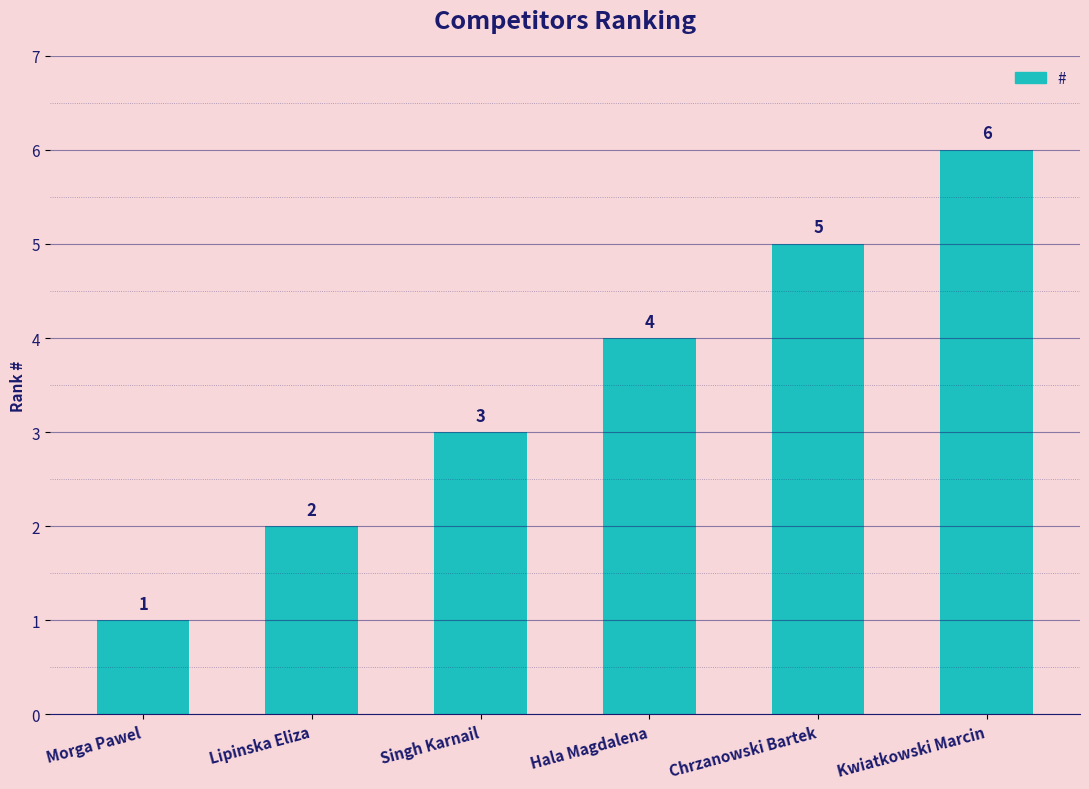

The chart shows a value of 1 at Morga Pawel. True or false?

True